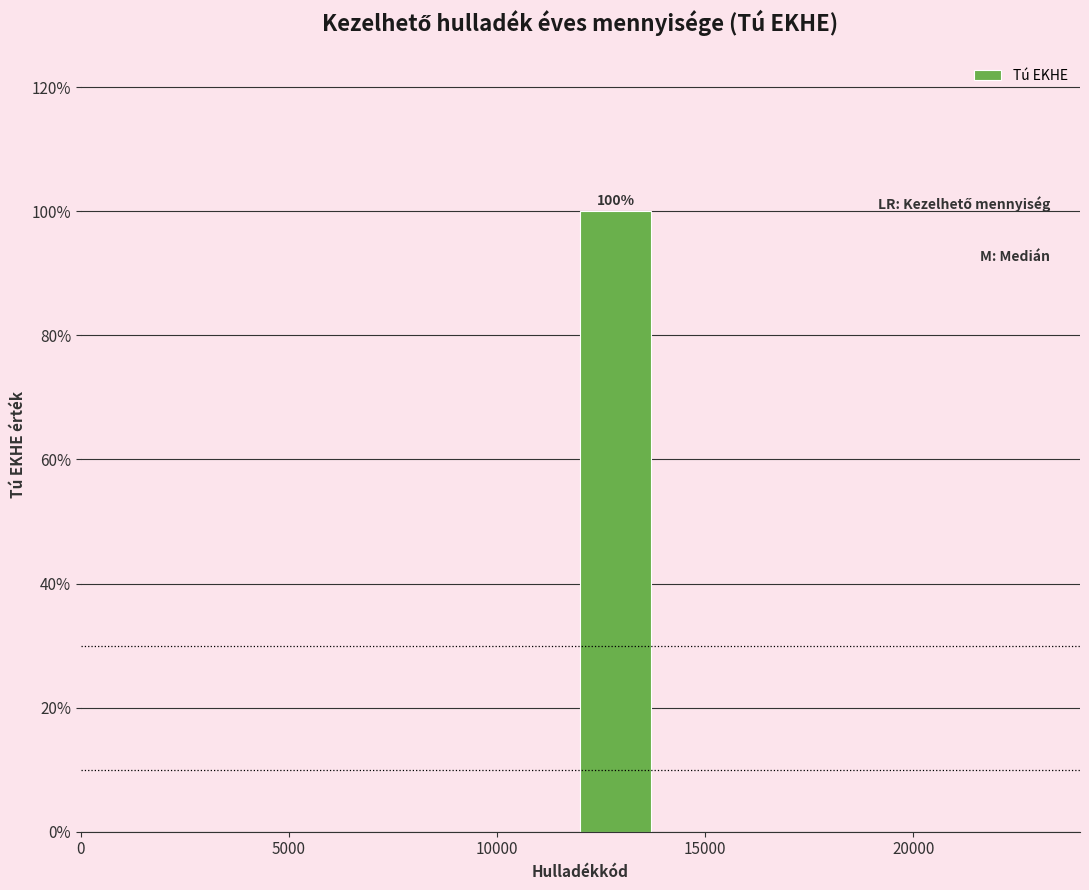

Over which range of the x-axis is the bar tallest?

12000 to 14000